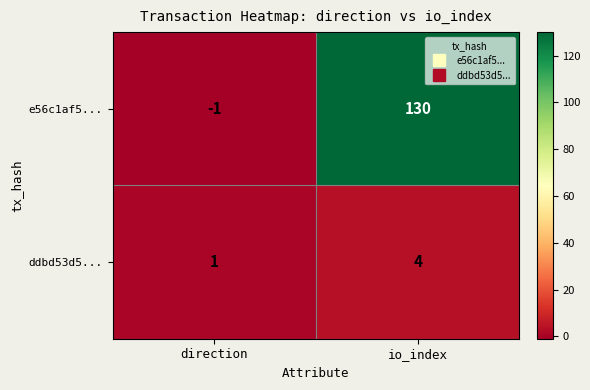

What is the minimum value shown in the chart?

-1